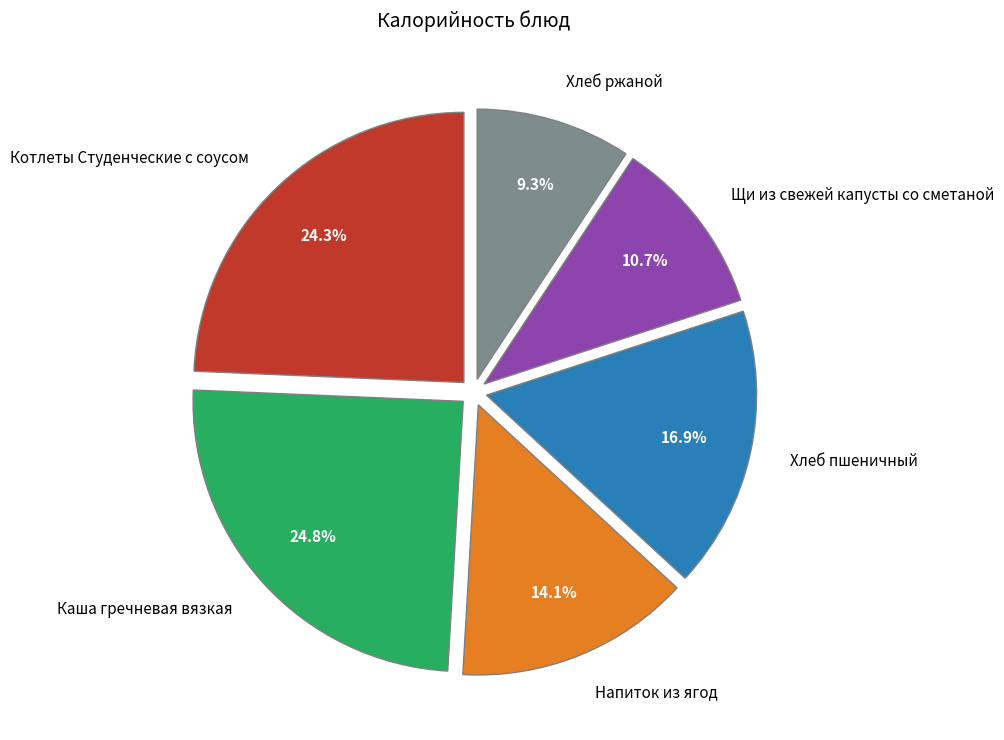

The Щи из свежей капусты со сметаной slice represents 2% of the pie. True or false?

False